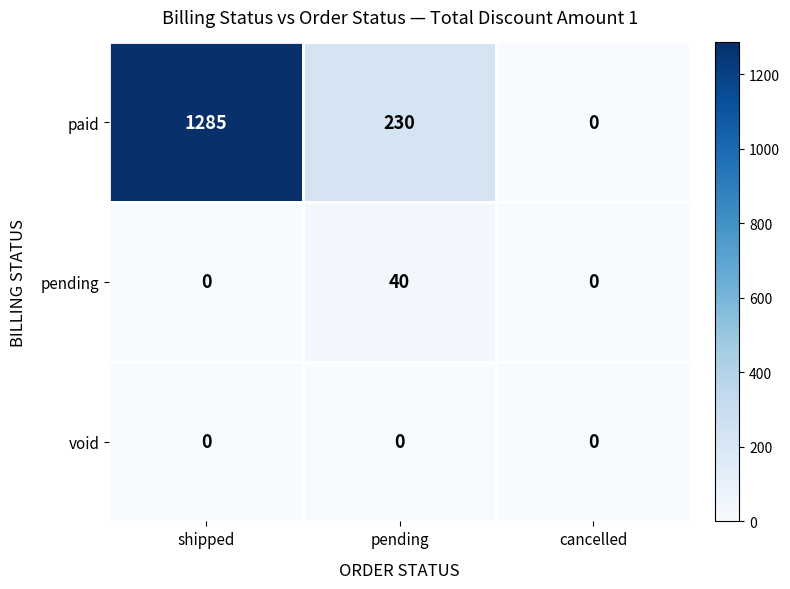

Is the value of paid at pending greater than the value of pending at shipped?

Yes